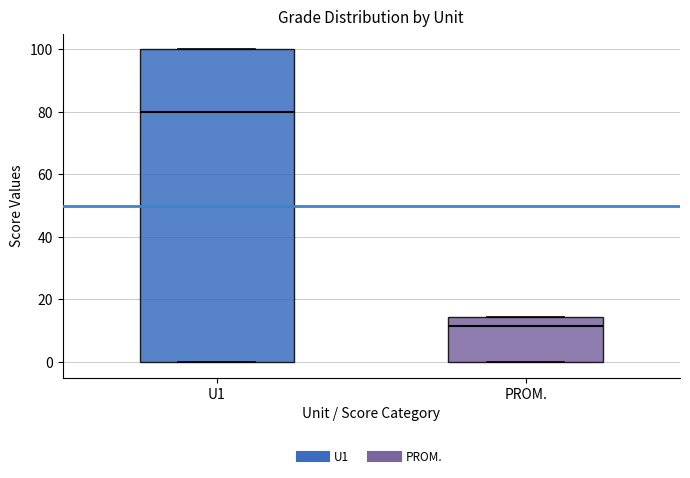

Which box's median line is the highest?

U1